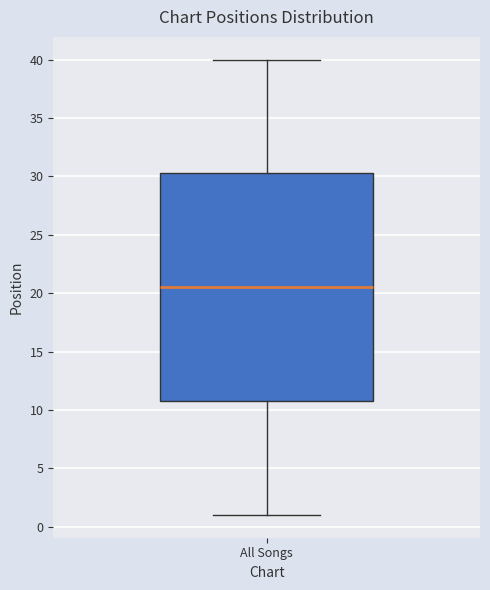

Transcribe this box plot: give where the median line is, the range the box spans, and where the two whiskers end, as read against the y-axis. The values are not printed on the chart, so give them approximately, as read against the axis.

median 20.5, box 11.0 to 30.5, whiskers 1.0 to 40.0